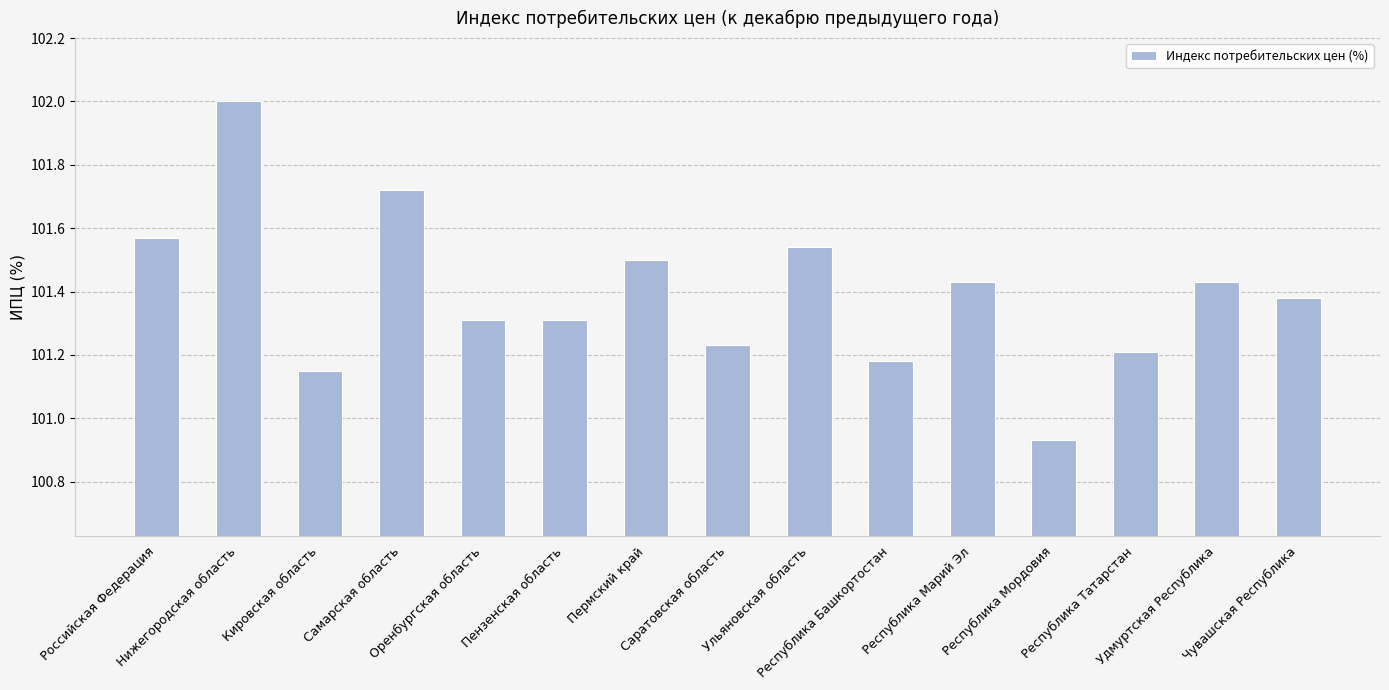

How many values are below 101?

1